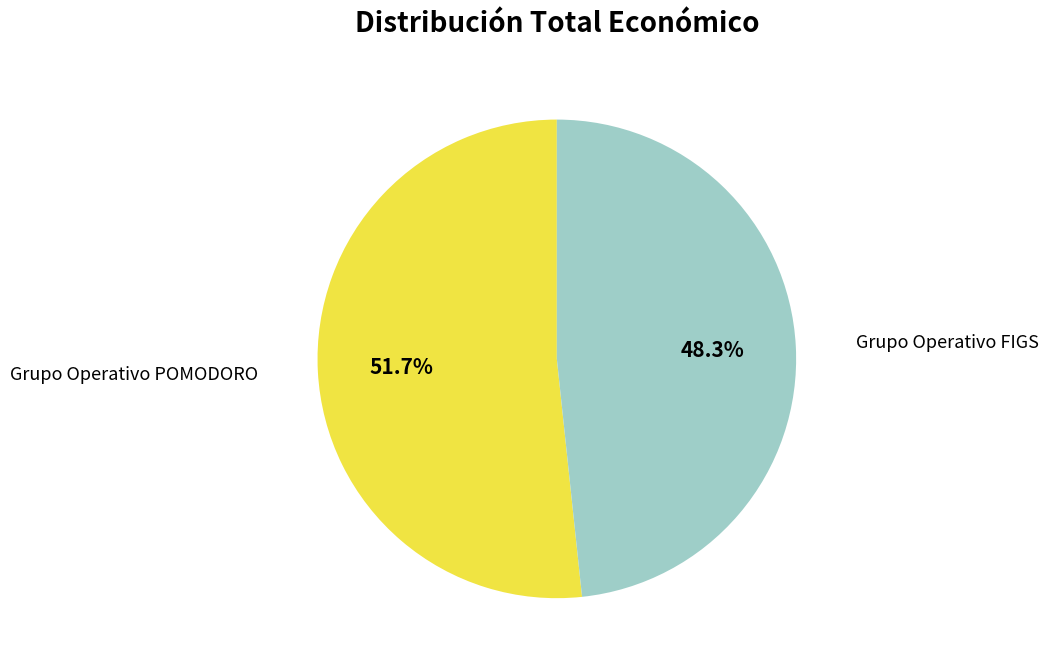

Is there a majority slice in this chart?

Yes